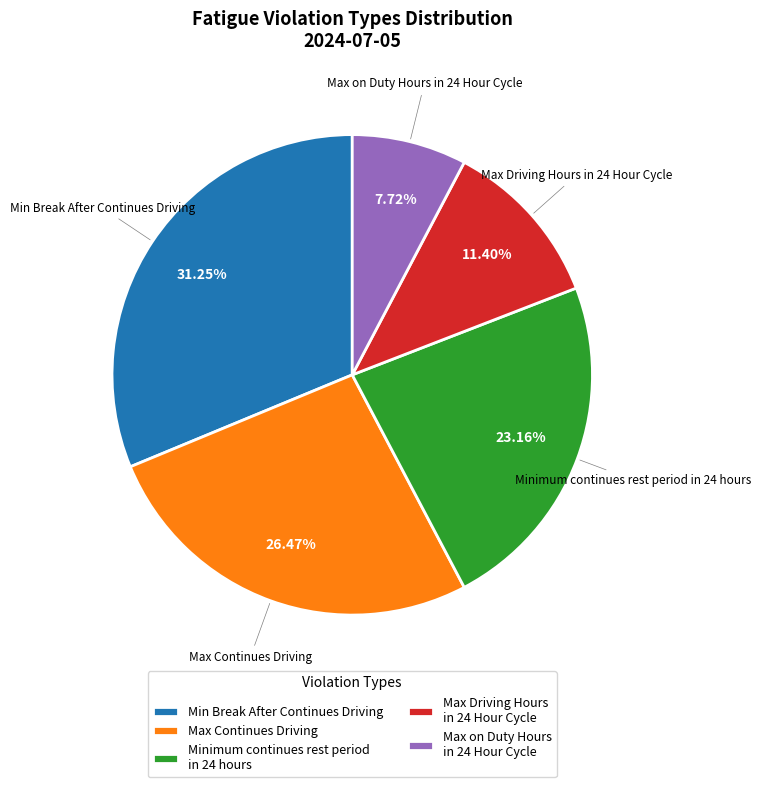

Is it true that Max Driving Hours in 24 Hour Cycle is 20% of the pie?

False